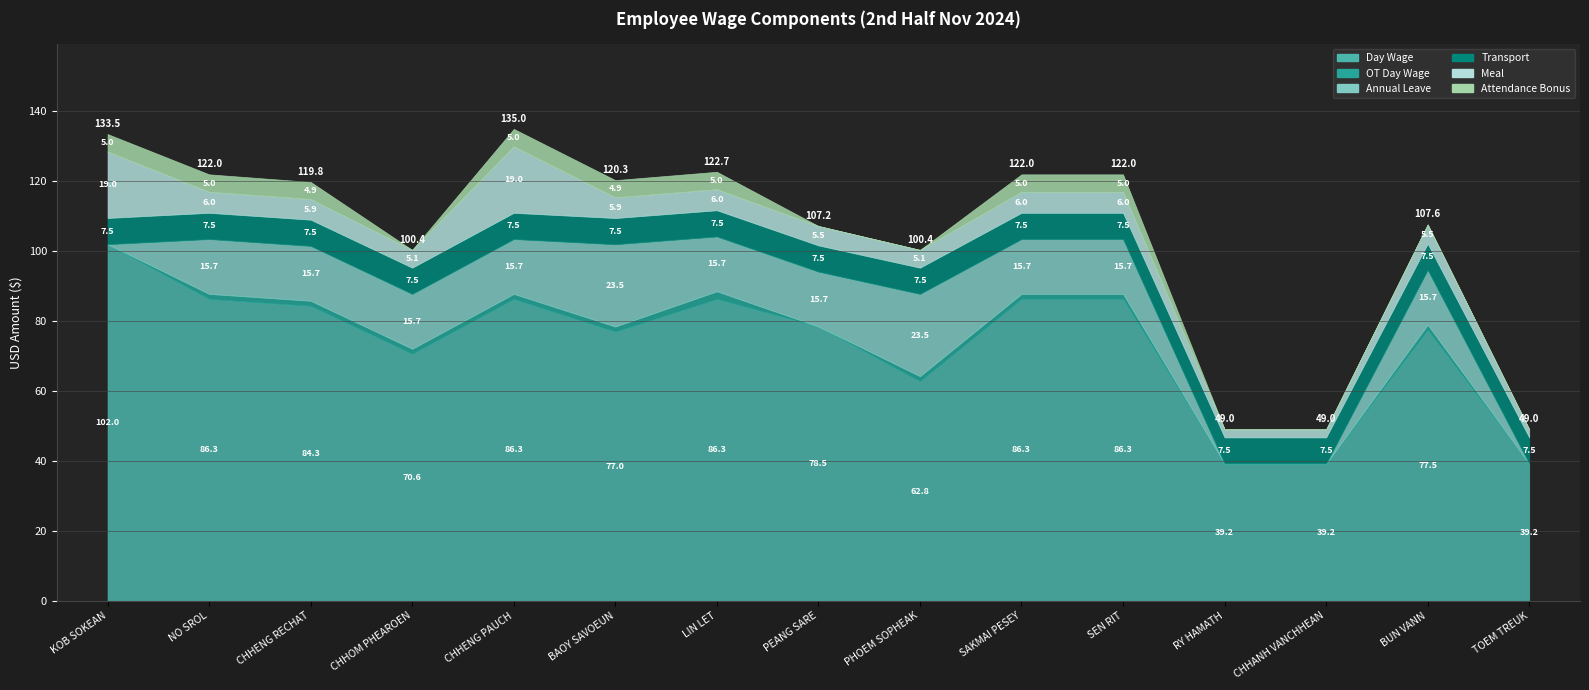

At how many categories does at least one series exceed 48?

12